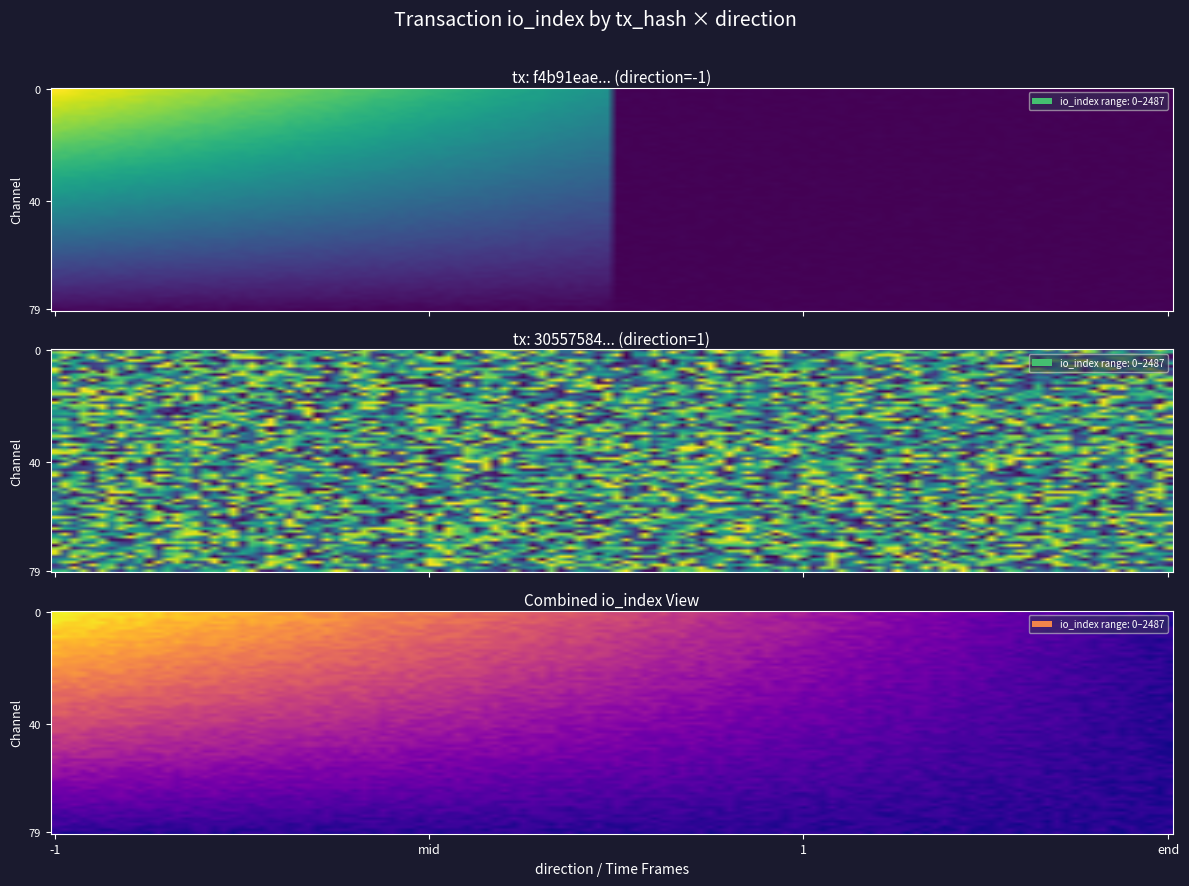

Which category has the lowest value across all series?

1